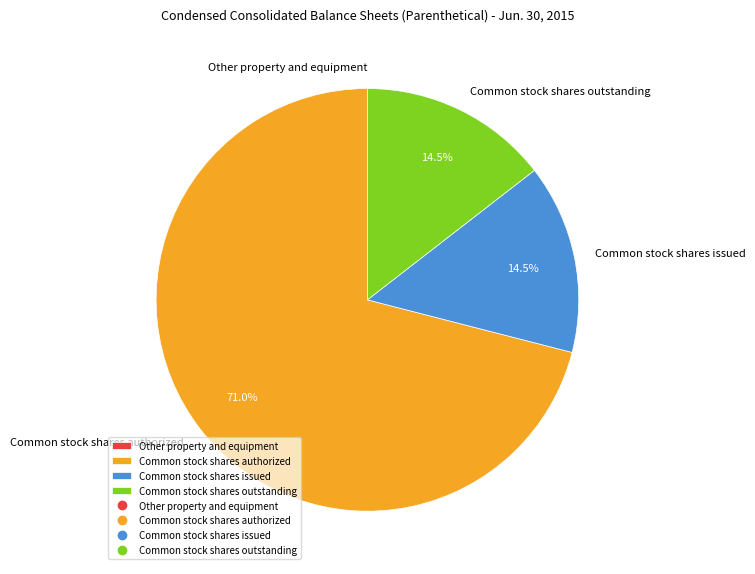

Approximately how many times larger is the value at Common stock shares authorized compared to Common stock shares issued?

4.9